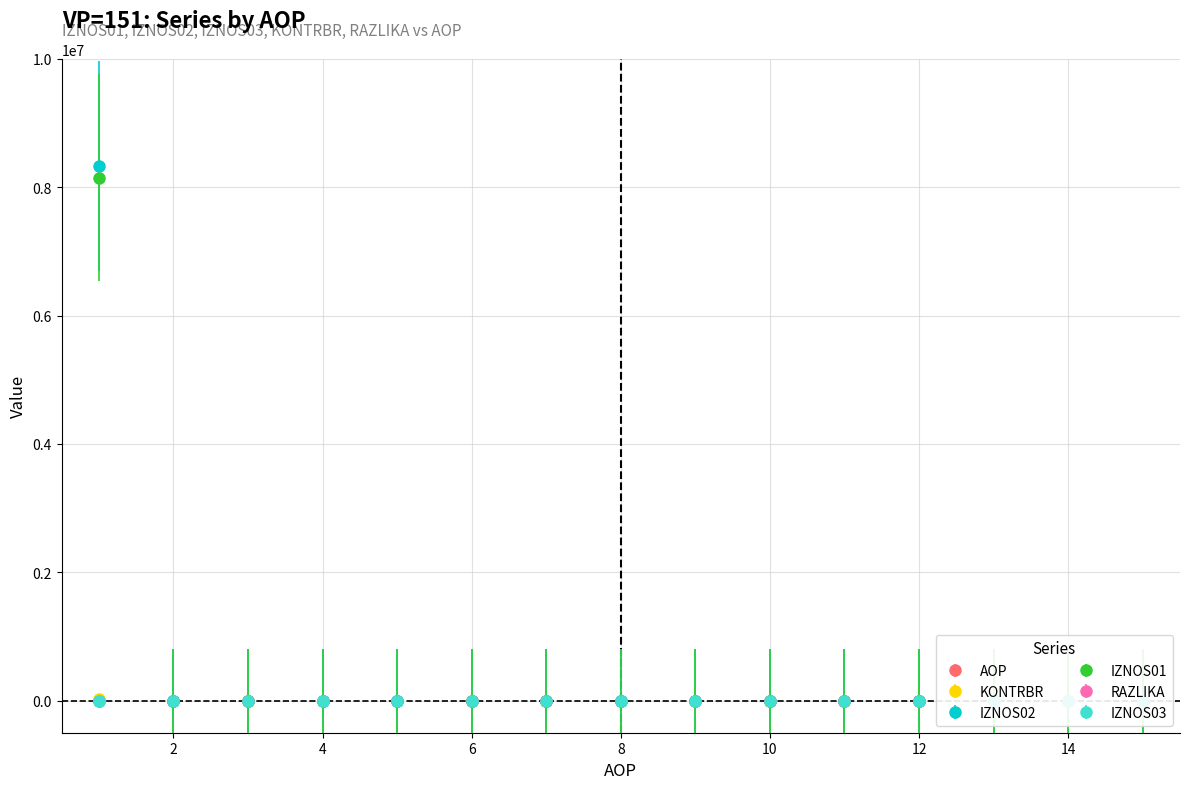

After their last crossing, which series has the higher values: AOP or IZNOS01?

AOP